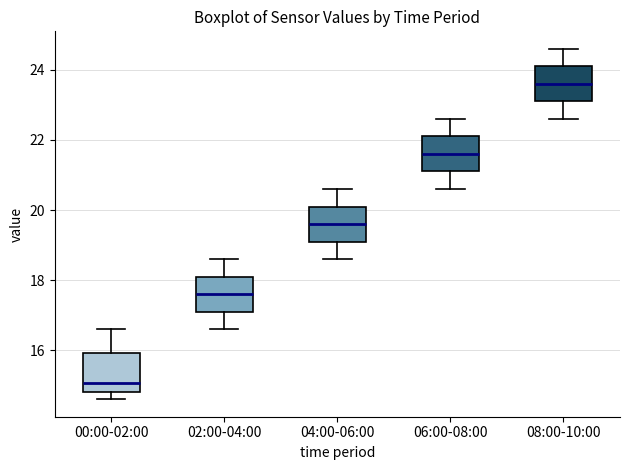

Reading left to right, read every box against the y-axis: the position of its median line, the range the box covers, and the ends of its whiskers. The values are not printed on the chart, so give them approximately, as read against the axis.

00:00-02:00: median 15.0, box 14.8 to 16.0, whiskers 14.6 to 16.6
02:00-04:00: median 17.6, box 17.2 to 18.2, whiskers 16.6 to 18.6
04:00-06:00: median 19.6, box 19.2 to 20.2, whiskers 18.6 to 20.6
06:00-08:00: median 21.6, box 21.2 to 22.2, whiskers 20.6 to 22.6
08:00-10:00: median 23.6, box 23.2 to 24.2, whiskers 22.6 to 24.6